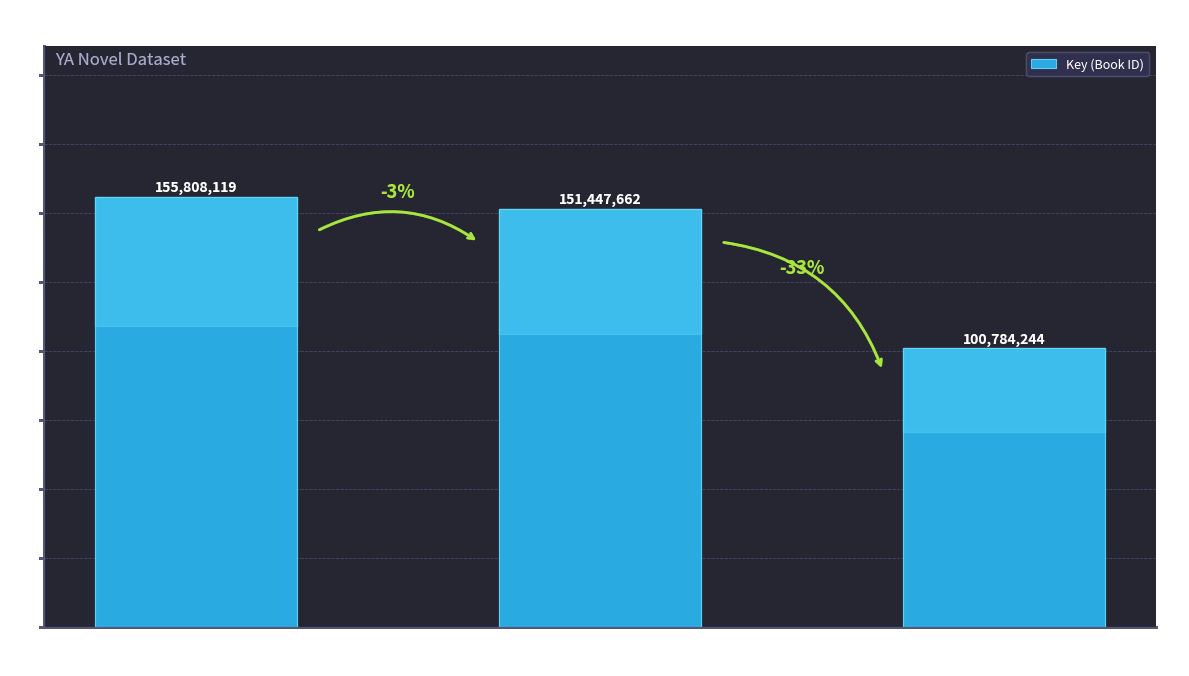

Reading left to right, extract all data points from this chart.

How Moon Fuentez
Fell in Love=155808119	Barely Missing
Everything=151447662	American
Panda=100784244